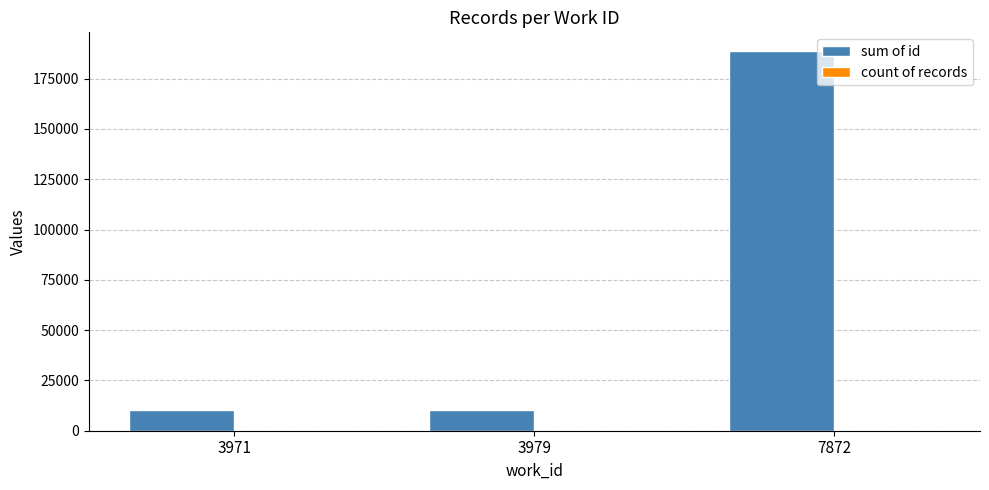

At which label is sum of id closest to 99456?

3979